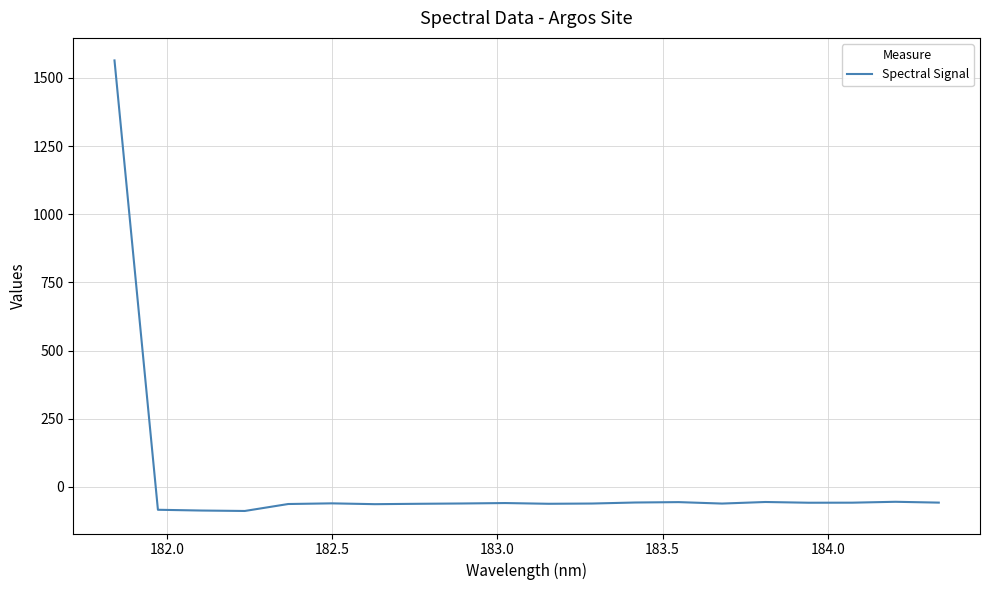

What is the greatest value displayed?

1563.8